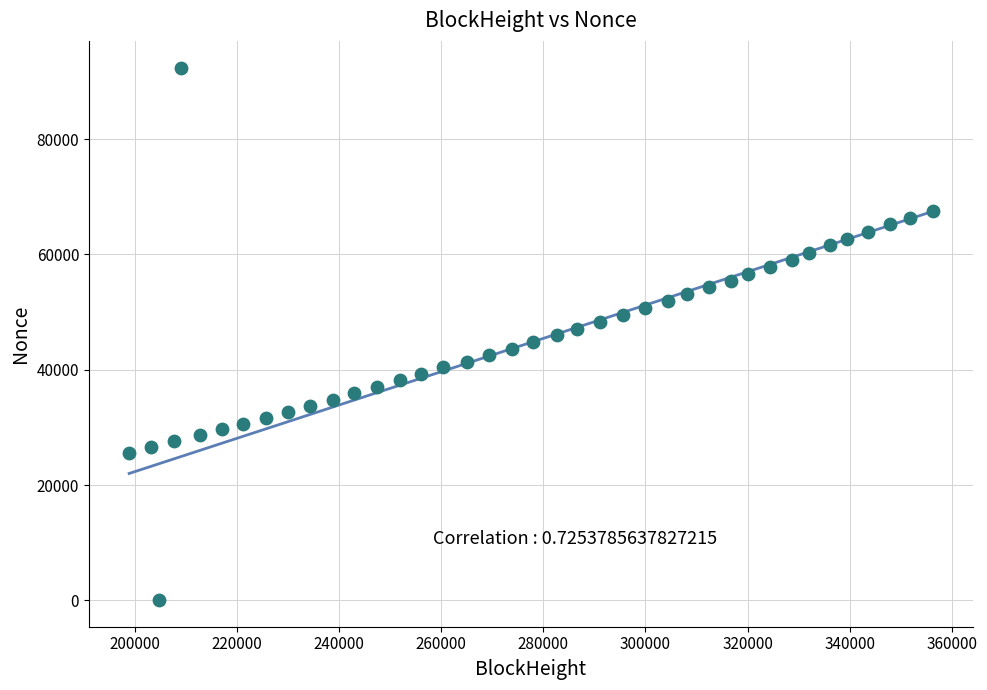

What is the range of X values (max minus min)?

157289